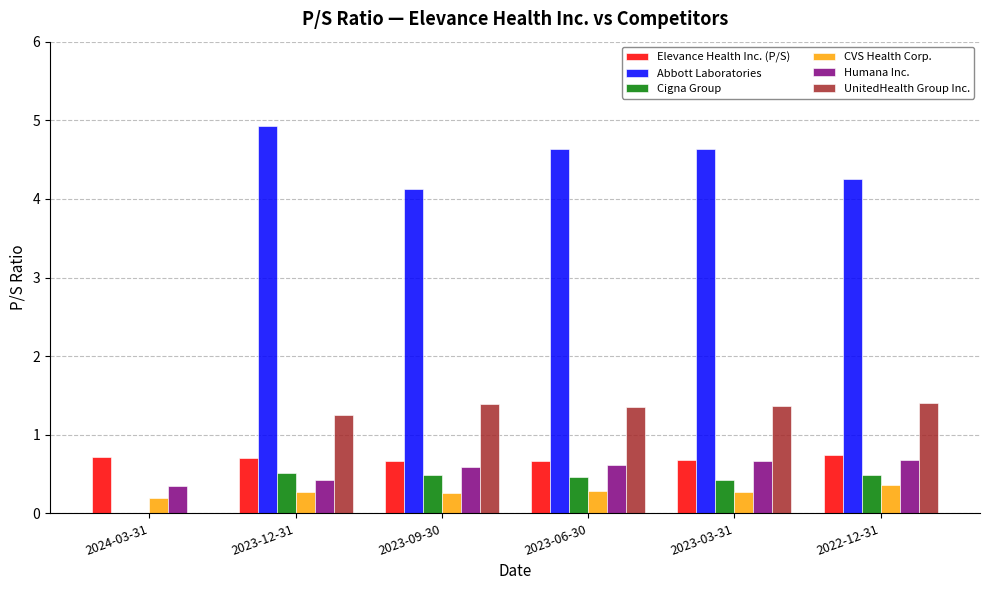

What is the maximum value for CVS Health Corp.?

0.4